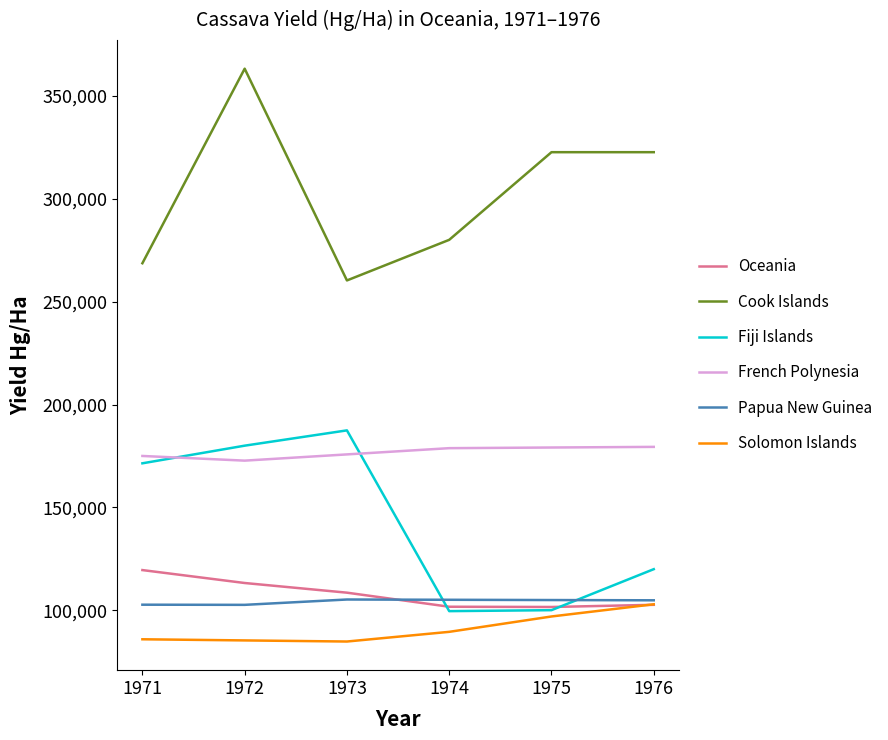

What are all the series names shown in the legend?

Oceania, Cook Islands, Fiji Islands, French Polynesia, Papua New Guinea, Solomon Islands